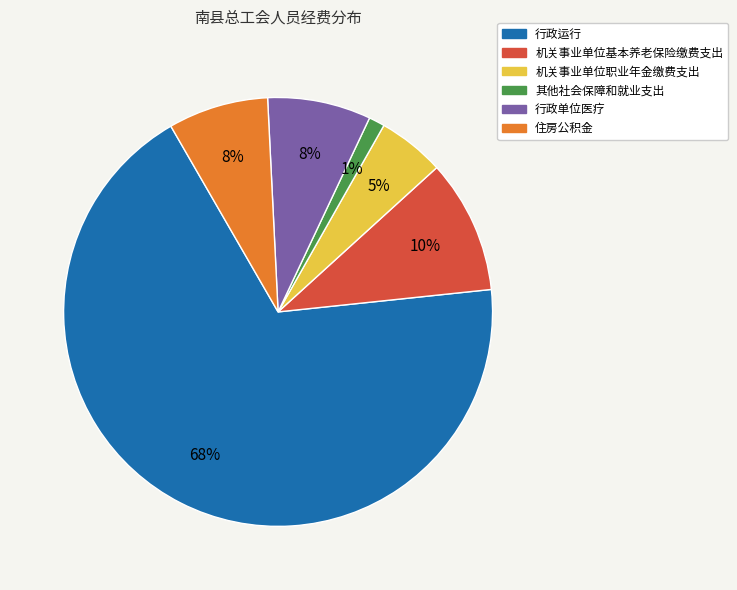

Do 其他社会保障和就业支出 and 机关事业单位职业年金缴费支出 together represent more than half of the pie?

No